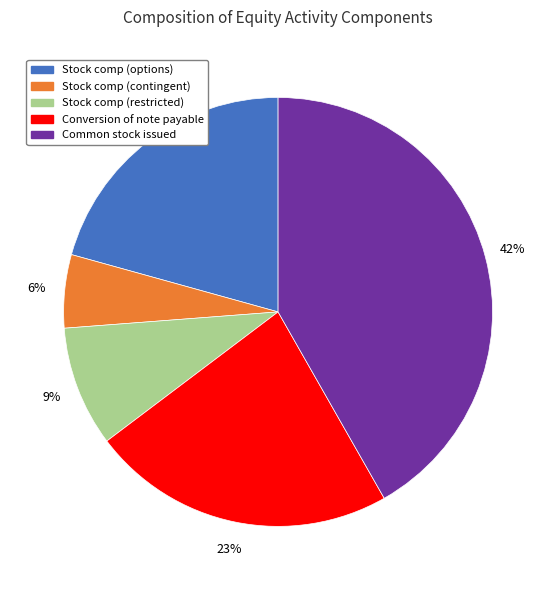

The Stock comp (contingent) slice represents 6% of the pie. True or false?

True